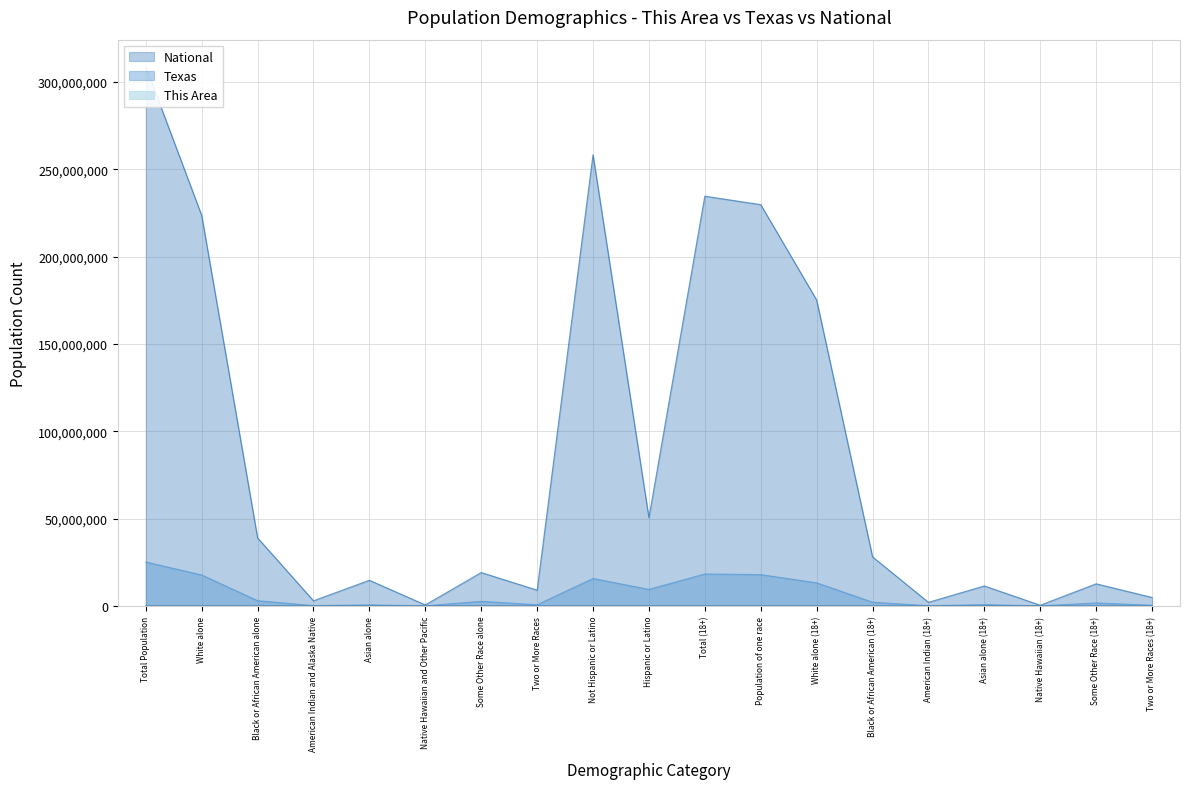

Reading left to right, list all the values displayed in this chart.

This Area: Total Population=8187	White alone=6427	Black or African American alone=902	American Indian and Alaska Native=29	Asian alone=32964	Native Hawaiian and Other Pacific=1	Some Other Race alone=601	Two or More Races=195	Not Hispanic or Latino=5895	Hispanic or Latino=2292	Total (18+)=6058	Population of one race=5951	White alone (18+)=4886	Black or African American (18+)=603	American Indian (18+)=26	Asian alone (18+)=28726	Native Hawaiian (18+)=1	Some Other Race (18+)=407	Two or More Races (18+)=107
Texas: Total Population=25145561	White alone=17701552	Black or African American alone=2979598	American Indian and Alaska Native=170972	Asian alone=596140	Native Hawaiian and Other Pacific=21656	Some Other Race alone=2628186	Two or More Races=679001	Not Hispanic or Latino=15684640	Hispanic or Latino=9460921	Total (18+)=18279737	Population of one race=17905511	White alone (18+)=13205588	Black or African American (18+)=2123923	American Indian (18+)=119493	Asian alone (18+)=726422	Native Hawaiian (18+)=15241	Some Other Race (18+)=1714844	Two or More Races (18+)=374226
National: Total Population=308745538	White alone=223553265	Black or African American alone=38929319	American Indian and Alaska Native=2932248	Asian alone=14674252	Native Hawaiian and Other Pacific=540013	Some Other Race alone=19107368	Two or More Races=9009073	Not Hispanic or Latino=258267944	Hispanic or Latino=50477594	Total (18+)=234564071	Population of one race=229723394	White alone (18+)=175134916	Black or African American (18+)=28088003	American Indian (18+)=2043876	Asian alone (18+)=11422616	Native Hawaiian (18+)=382409	Some Other Race (18+)=12651574	Two or More Races (18+)=4840677